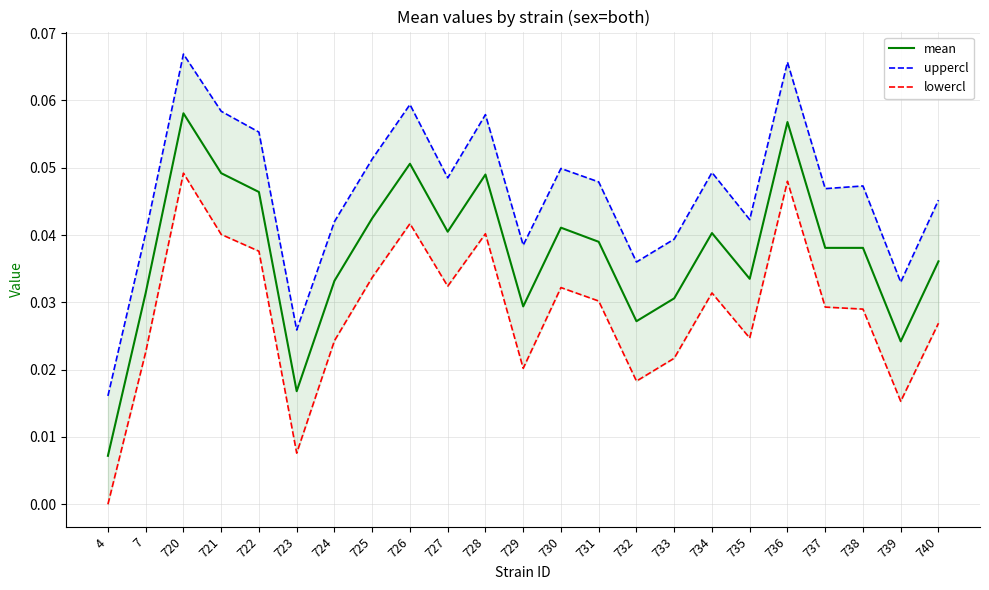

Rank the series by their maximum value, from lowest to highest.

lowercl, mean, uppercl